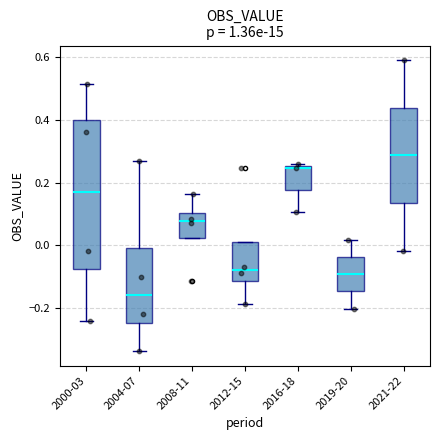

Reading left to right, transcribe this box plot: for each box, give where its median line is, the range the box spans, and where its two whiskers end, as read against the y-axis. The values are not printed on the chart, so give them approximately, as read against the axis.

2000-03: median 0.18, box -0.08 to 0.40, whiskers -0.24 to 0.52
2004-07: median -0.16, box -0.24 to 0.00, whiskers -0.34 to 0.28
2008-11: median 0.08, box 0.02 to 0.10, whiskers 0.02 to 0.16
2012-15: median -0.08, box -0.12 to 0.02, whiskers -0.18 to 0.02
2016-18: median 0.24, box 0.18 to 0.26, whiskers 0.10 to 0.26 (just above the box's upper edge)
2019-20: median -0.10, box -0.14 to -0.04, whiskers -0.20 to 0.02
2021-22: median 0.28, box 0.14 to 0.44, whiskers -0.02 to 0.60